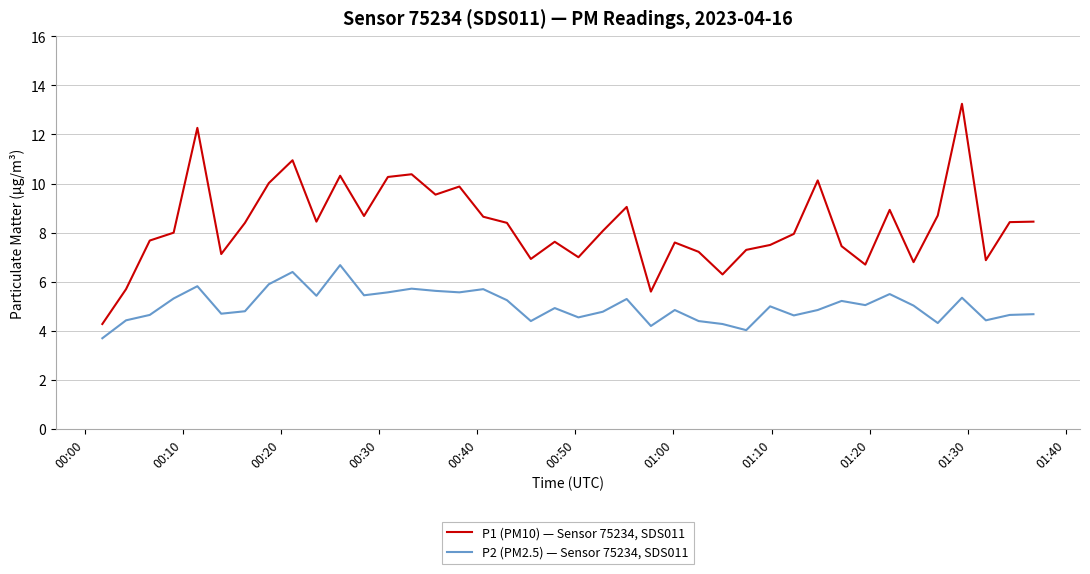

What is the lowest value of the P1 (PM10) — Sensor 75234, SDS011 series?

4.3